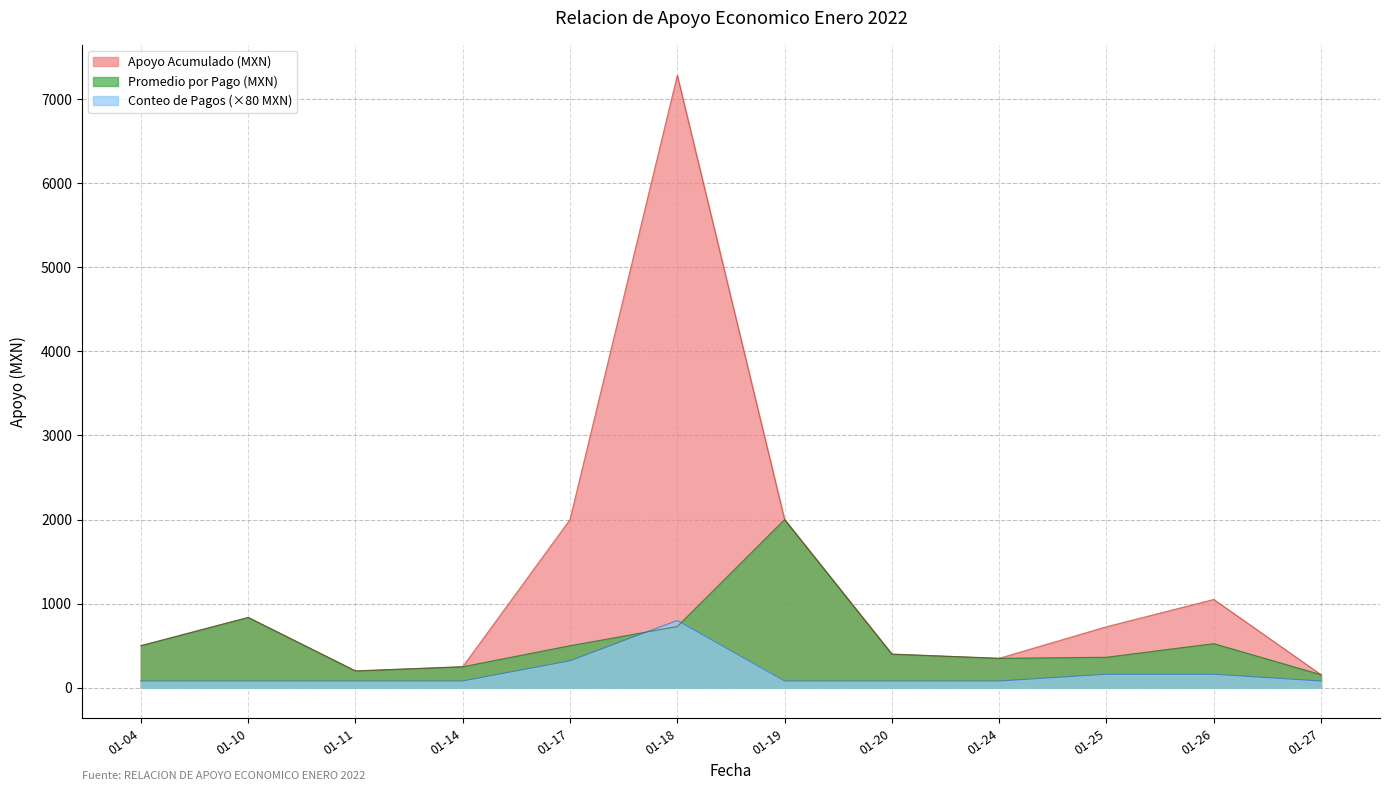

True or false: Apoyo Acumulado (MXN) and Promedio por Pago (MXN) intersect in this chart.

False